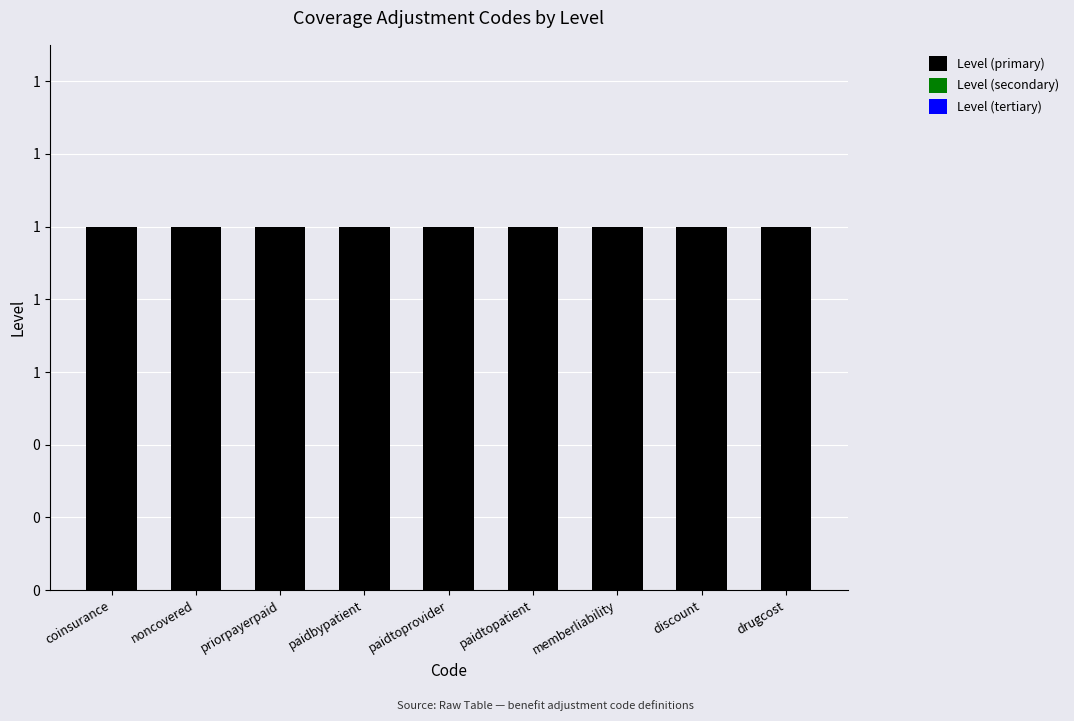

What position from the right is priorpayerpaid?

7